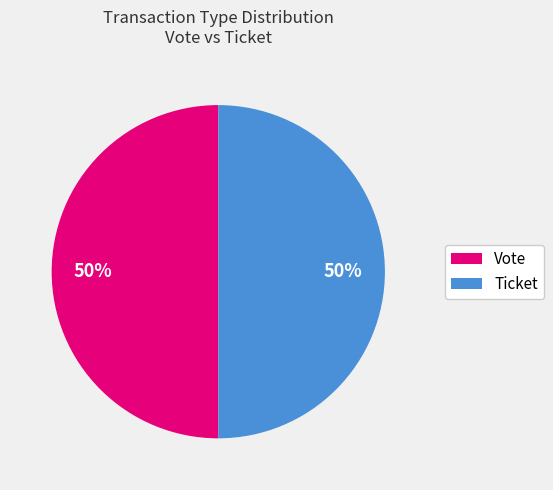

To the nearest percent, what is the difference between the largest and smallest slice percentages?

0%